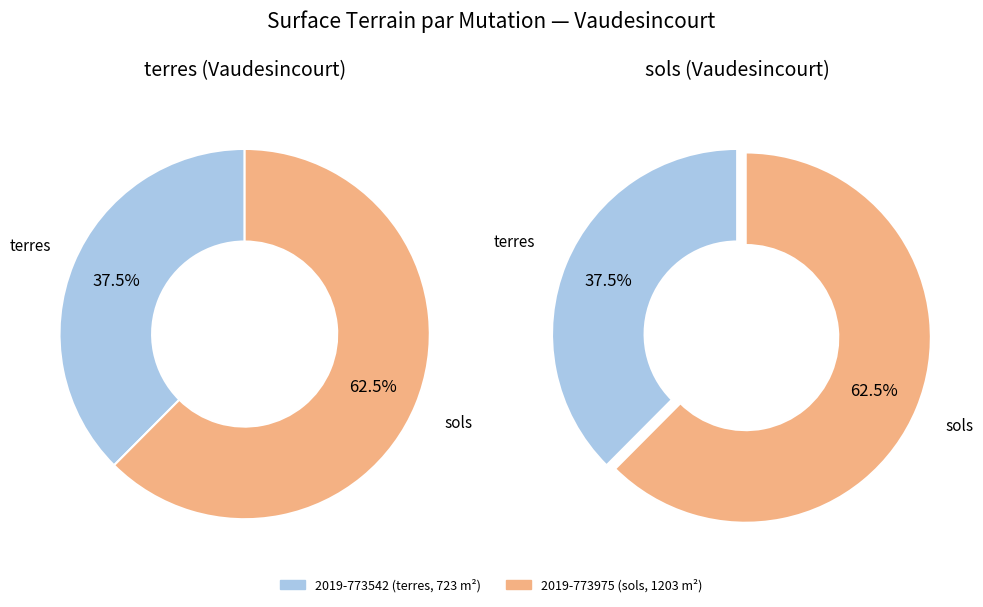

What is the ratio of the value at 2019-773542 to the value at 2019-773975?

0.6